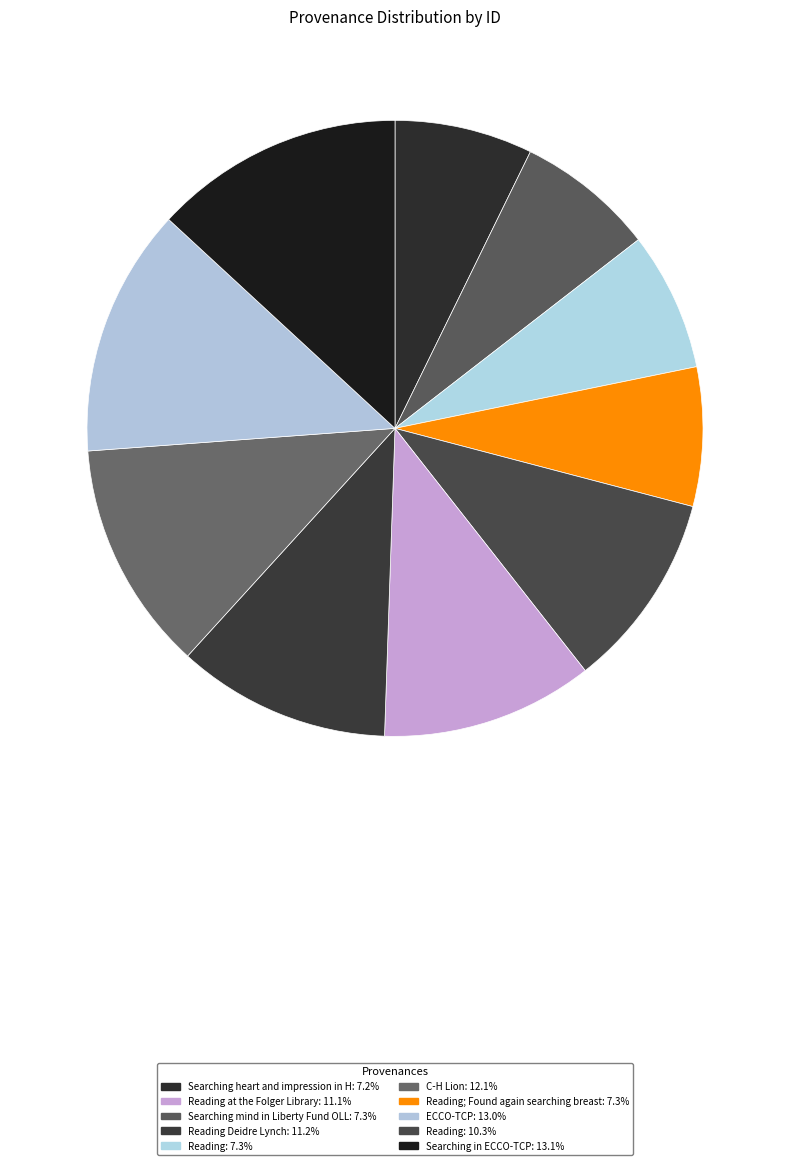

Count the number of slices in the pie.

10